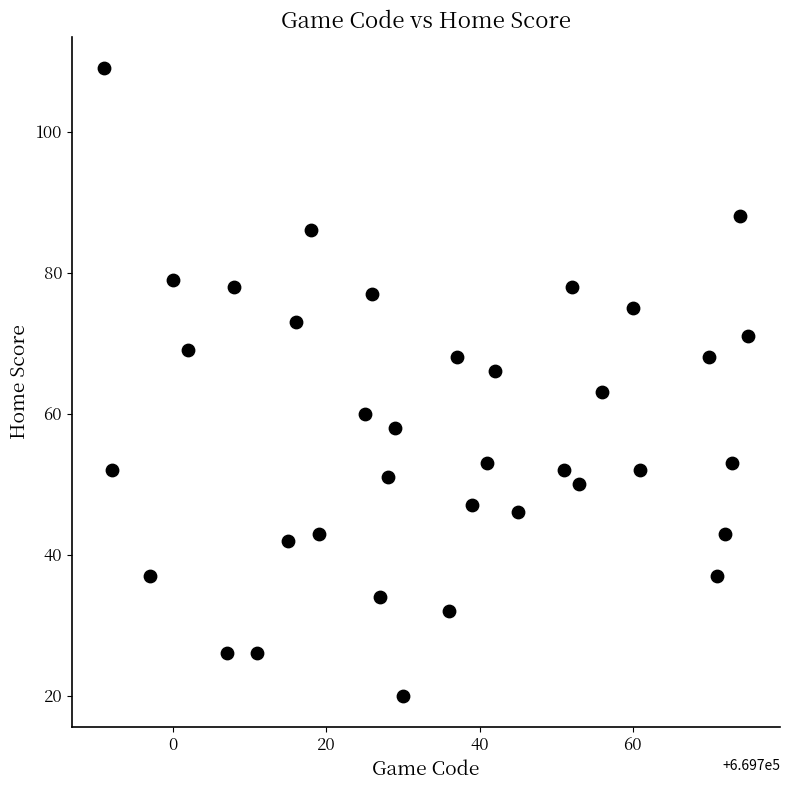

What is the range of X values (max minus min)?

84